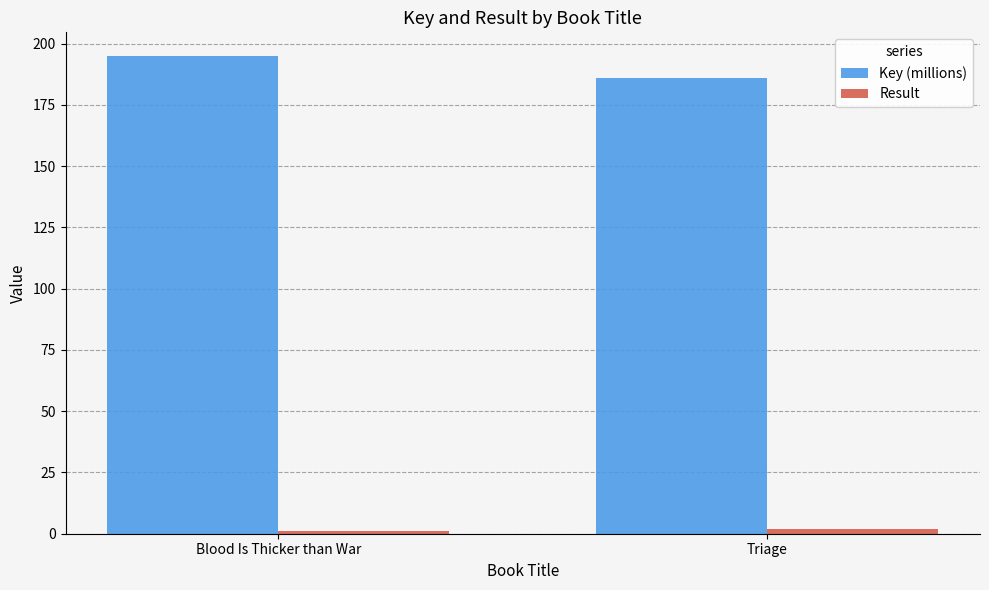

At which label is Key (millions) closest to 190?

Triage